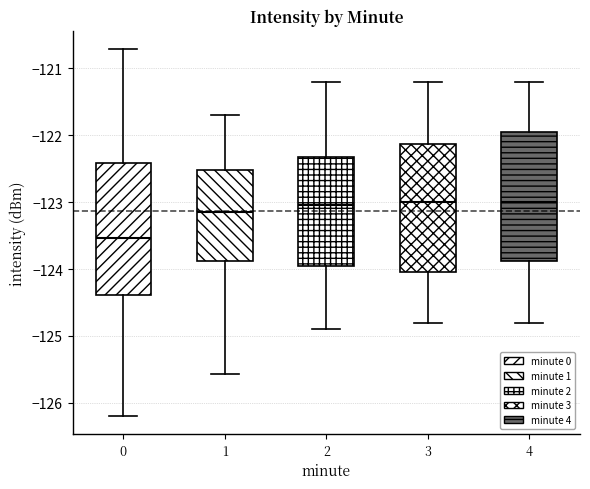

Reading left to right, read every box against the y-axis: the position of its median line, the range the box covers, and the ends of its whiskers. The values are not printed on the chart, so give them approximately, as read against the axis.

0: median -123.5, box -124.4 to -122.4, whiskers -126.2 to -120.7
1: median -123.2, box -123.9 to -122.5, whiskers -125.6 to -121.7
2: median -123.0, box -123.9 to -122.3, whiskers -124.9 to -121.2
3: median -123.0, box -124.0 to -122.1, whiskers -124.8 to -121.2
4: median -123.0, box -123.9 to -121.9, whiskers -124.8 to -121.2